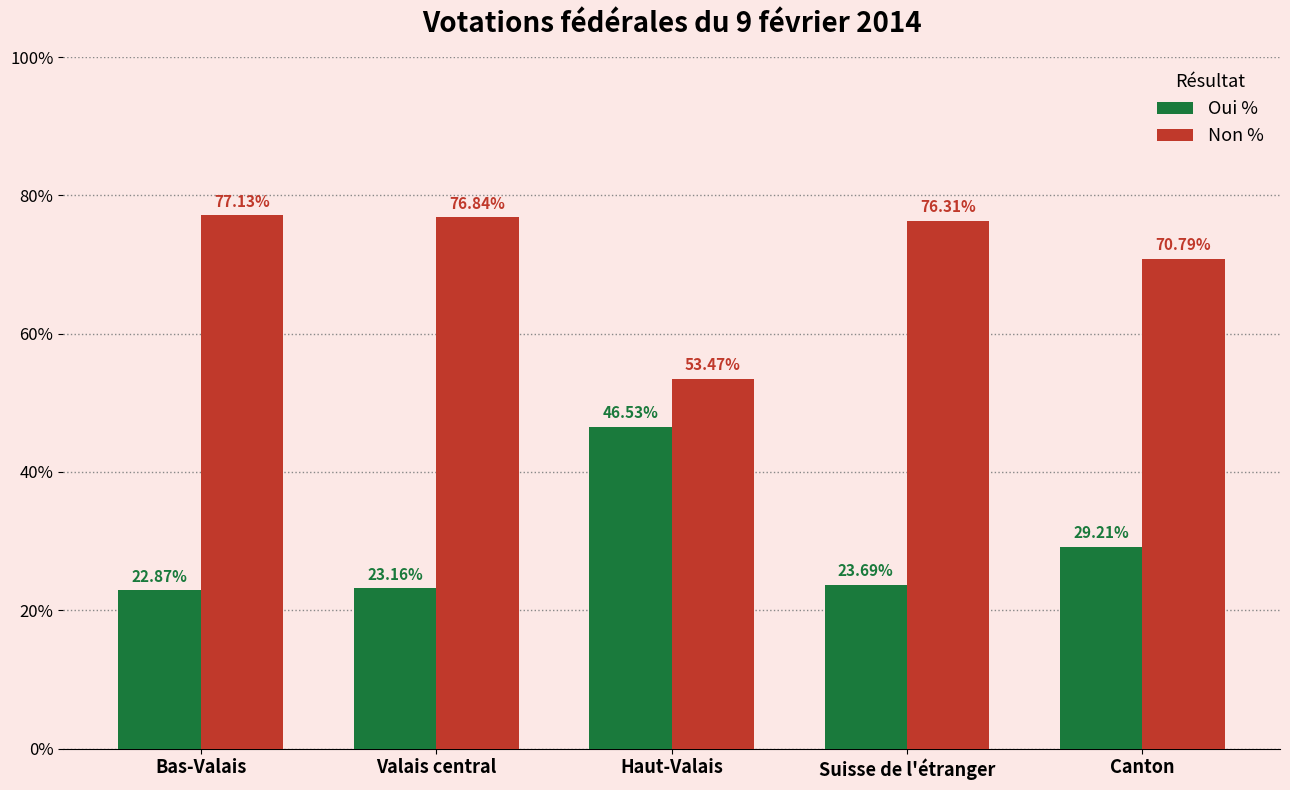

What is the difference between the highest and lowest values at Valais central?

53.7